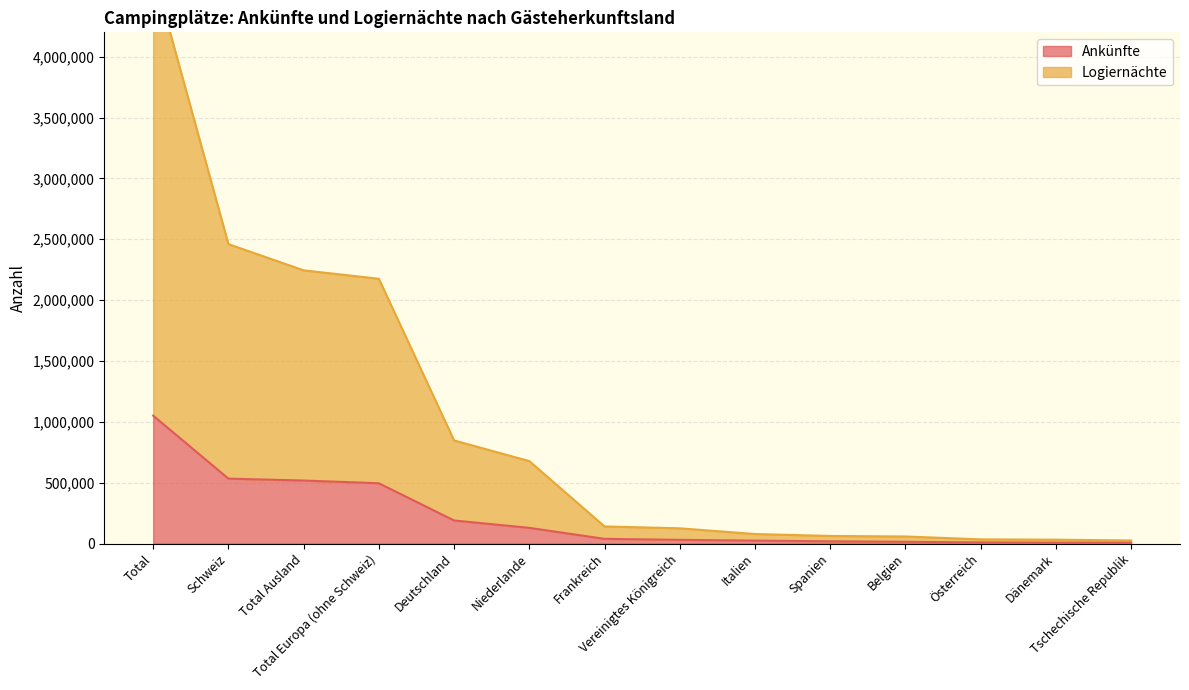

Reading left to right, list all the values displayed in this chart.

Ankünfte: Total=1050484	Schweiz=533060	Total Ausland=517424	Total Europa (ohne Schweiz)=495027	Deutschland=189313	Niederlande=128664	Frankreich=38349	Vereinigtes Königreich=30101	Italien=23802	Spanien=18169	Belgien=14101	Österreich=9107	Dänemark=7318	Tschechische Republik=7946
Logiernächte: Total=4704358	Schweiz=2459872	Total Ausland=2244486	Total Europa (ohne Schweiz)=2175335	Deutschland=846994	Niederlande=677151	Frankreich=140408	Vereinigtes Königreich=124900	Italien=78022	Spanien=62031	Belgien=57925	Österreich=34040	Dänemark=31424	Tschechische Republik=25191